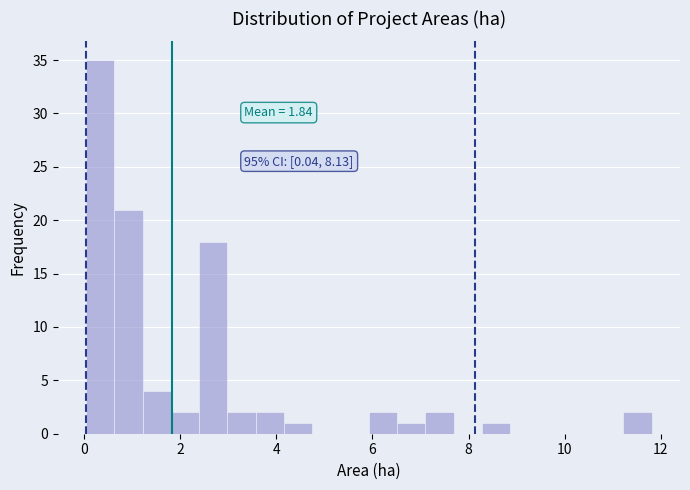

Read against the x-axis, roughly where is the centre of the tallest bar?

0.4